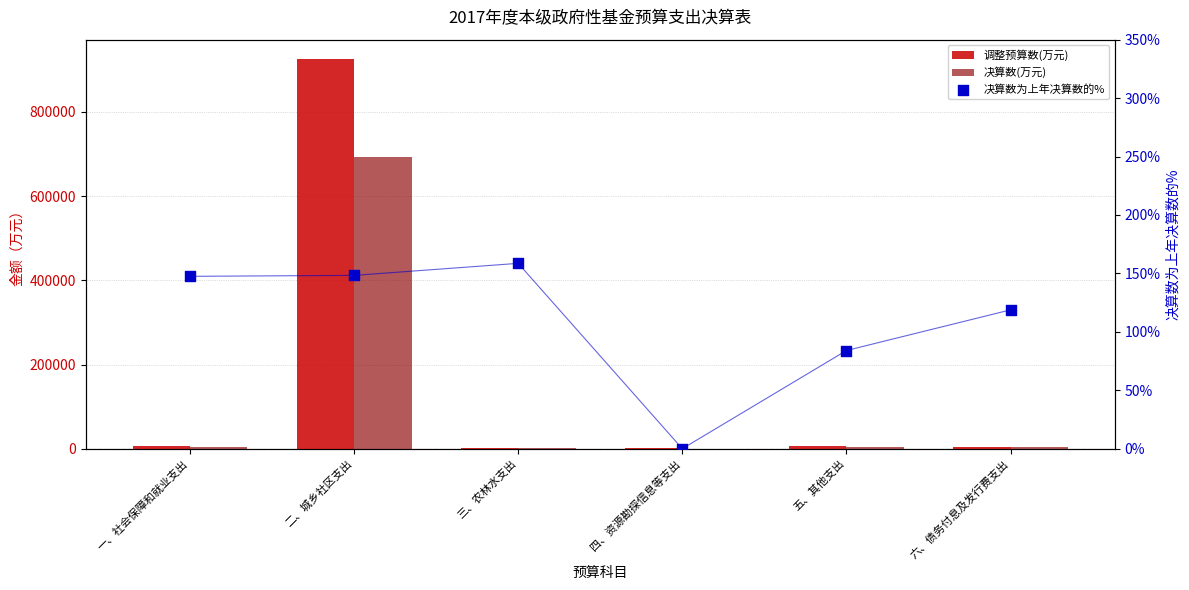

Is the value of 调整预算数(万元) at 一、社会保障和就业支出 greater than the value of 决算数(万元) at 五、其他支出?

Yes